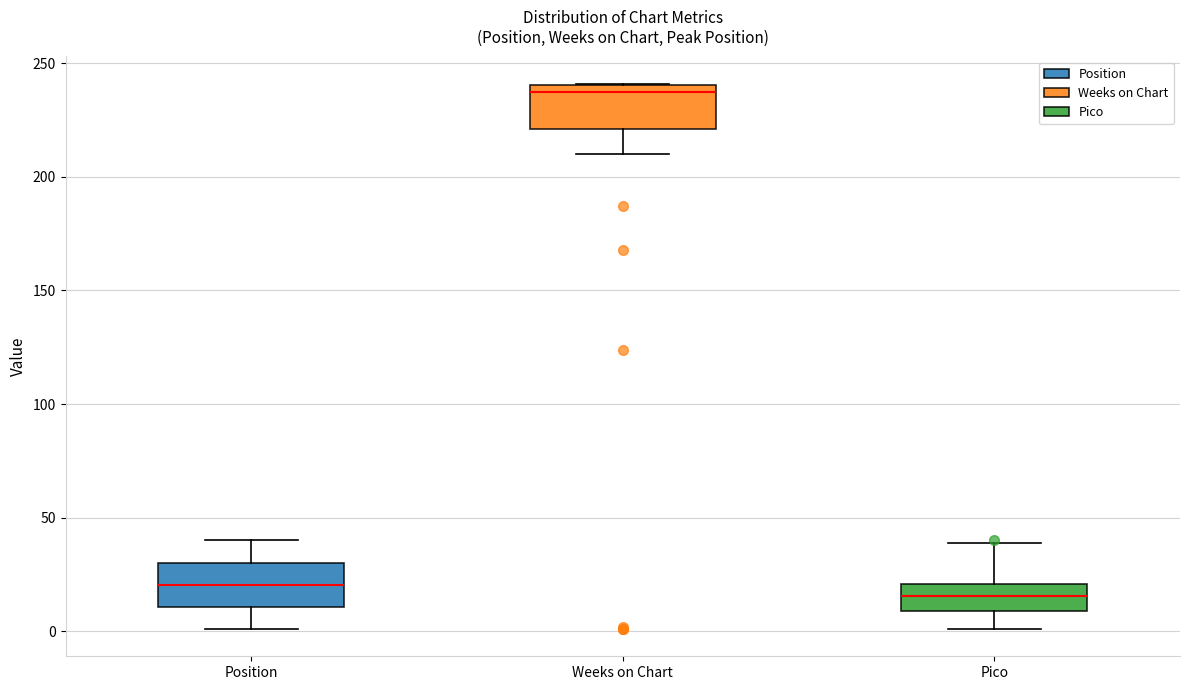

Reading left to right, read every box against the y-axis: the position of its median line, the range the box covers, and the ends of its whiskers. The values are not printed on the chart, so give them approximately, as read against the axis.

Position: median 20, box 10 to 30, whiskers 0 to 40
Weeks on Chart: median 240 (just below the box's upper edge), box 220 to 240, whiskers 210 to 240
Pico: median 15, box 10 to 20, whiskers 0 to 40